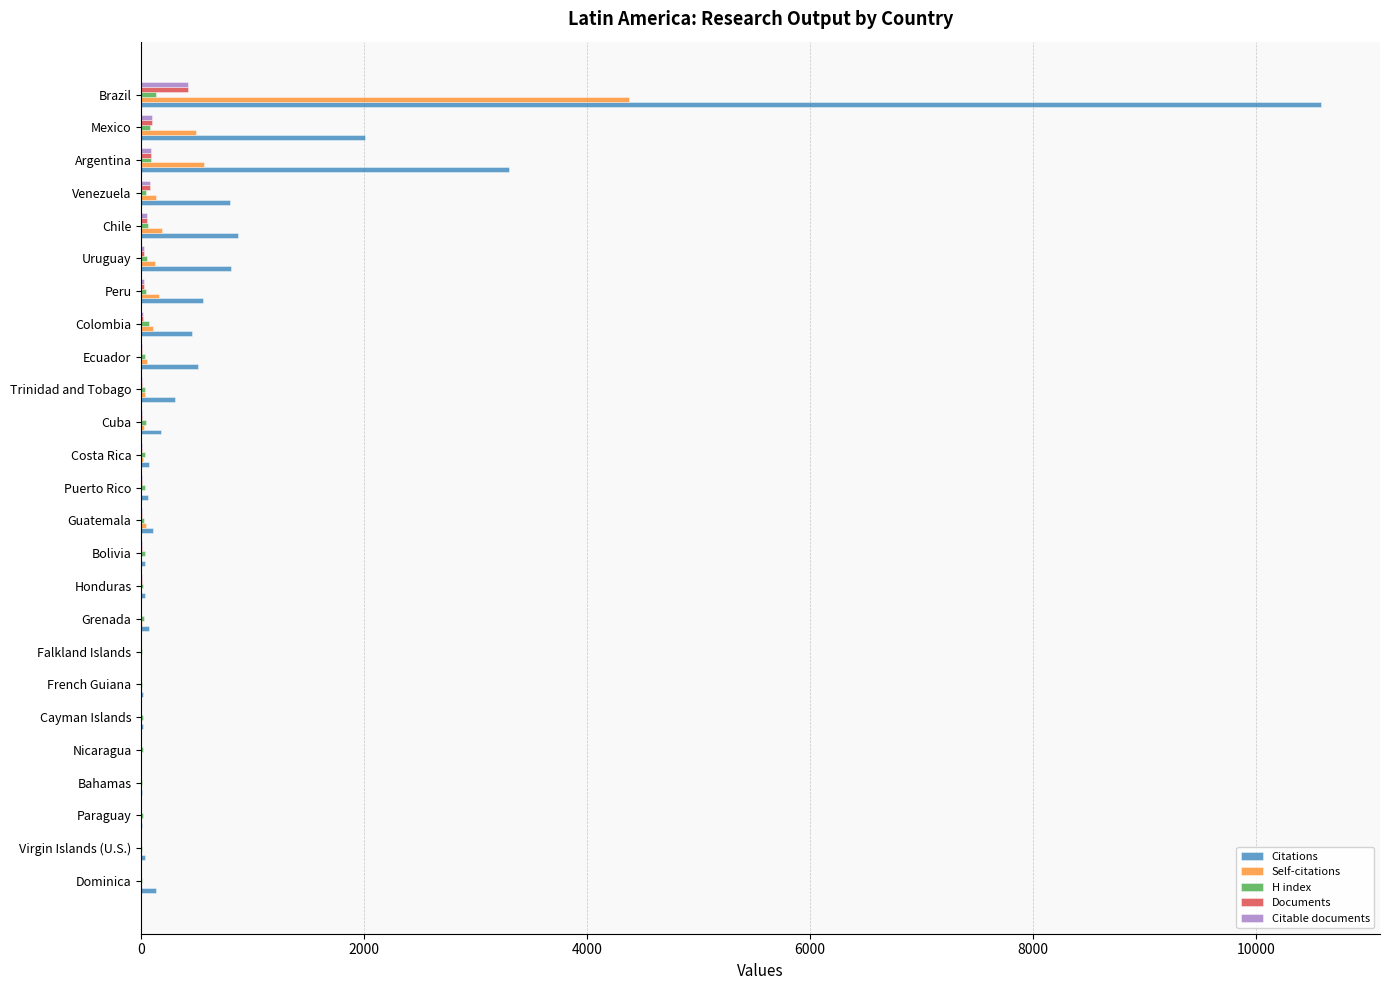

Which series has the largest total across all categories?

Citations